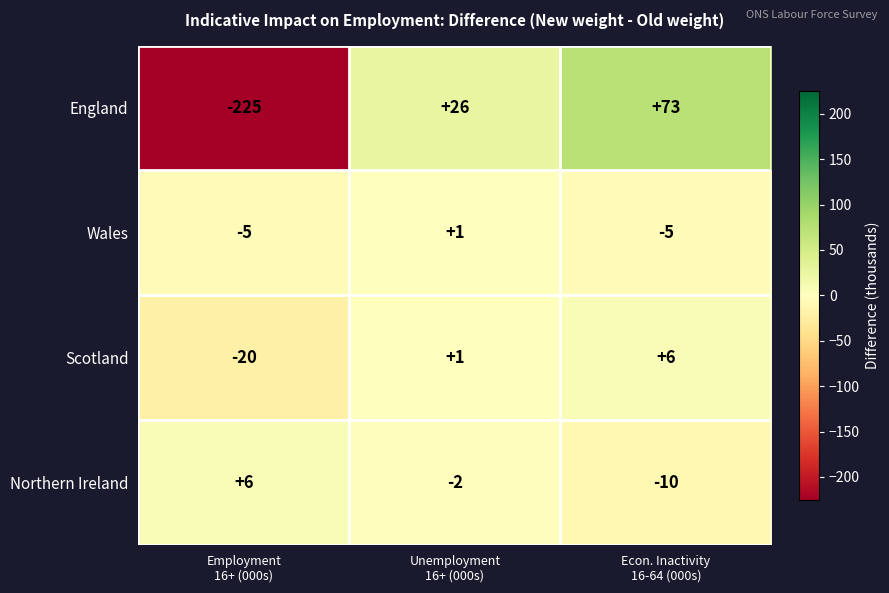

What is the average value of the Wales series?

-3